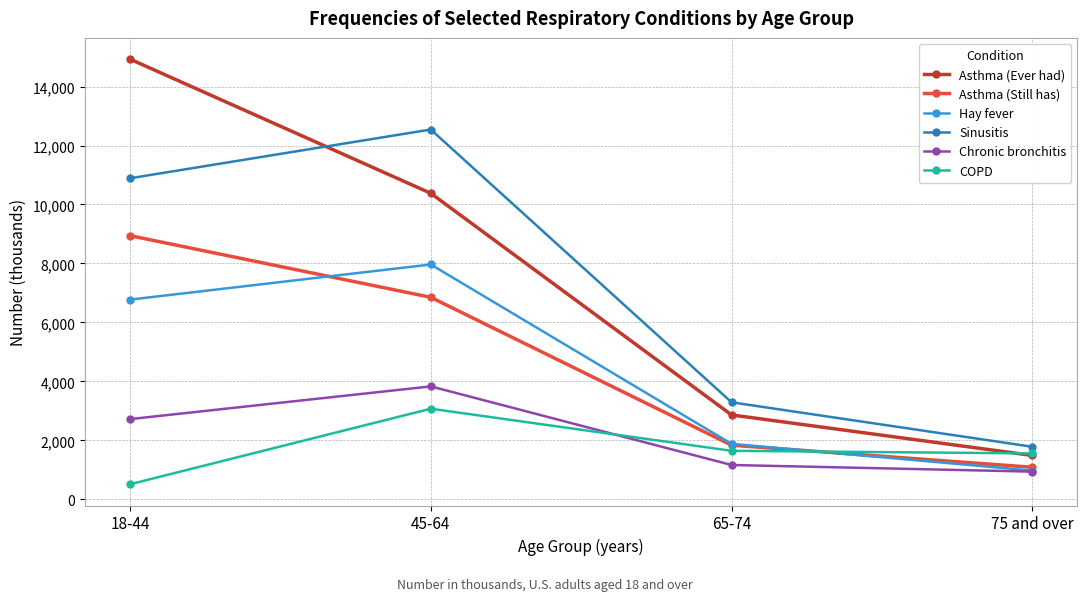

Reading left to right, extract all data points from this chart.

Asthma (Ever had): 18-44=14929	45-64=10380	65-74=2863	75 and over=1489
Asthma (Still has): 18-44=8943	45-64=6852	65-74=1837	75 and over=1088
Hay fever: 18-44=6774	45-64=7965	65-74=1882	75 and over=975
Sinusitis: 18-44=10889	45-64=12542	65-74=3291	75 and over=1783
Chronic bronchitis: 18-44=2721	45-64=3831	65-74=1165	75 and over=940
COPD: 18-44=512	45-64=3074	65-74=1646	75 and over=1558